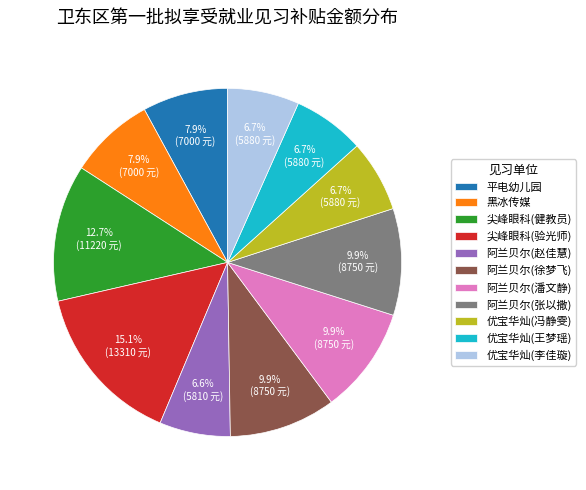

Do 平电幼儿园 and 优宝华灿(冯静雯) together represent more than half of the pie?

No